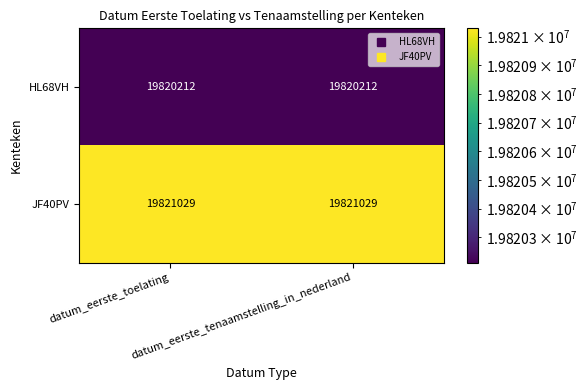

What is the lowest value of the JF40PV series?

19821029